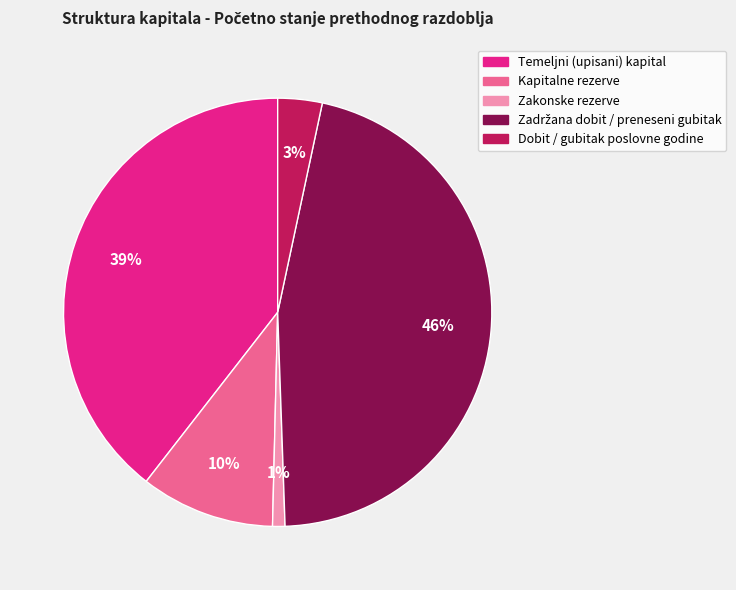

Count the number of slices in the pie.

5